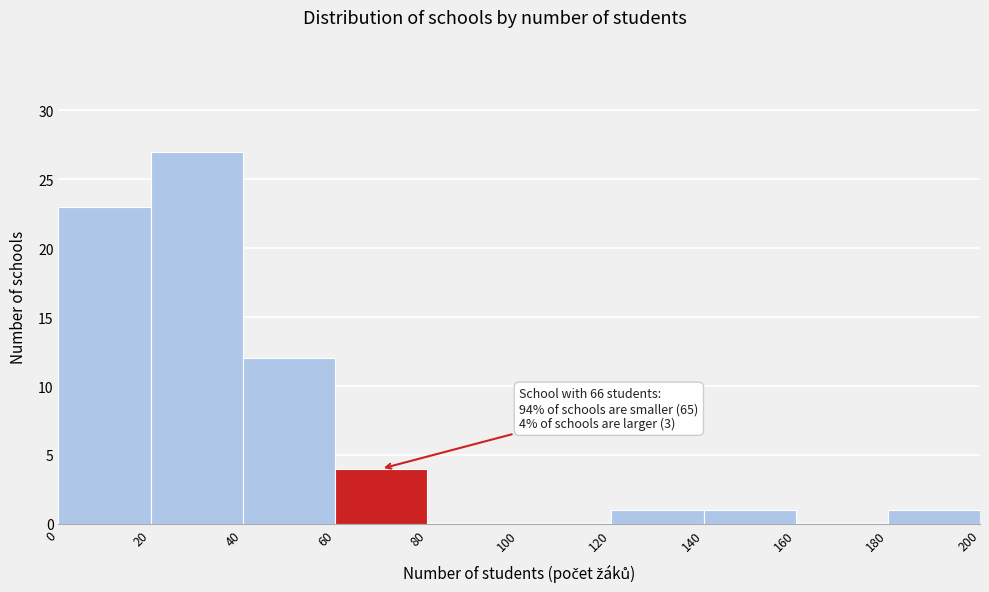

Which range on the x-axis has the tallest bar?

20 to 40